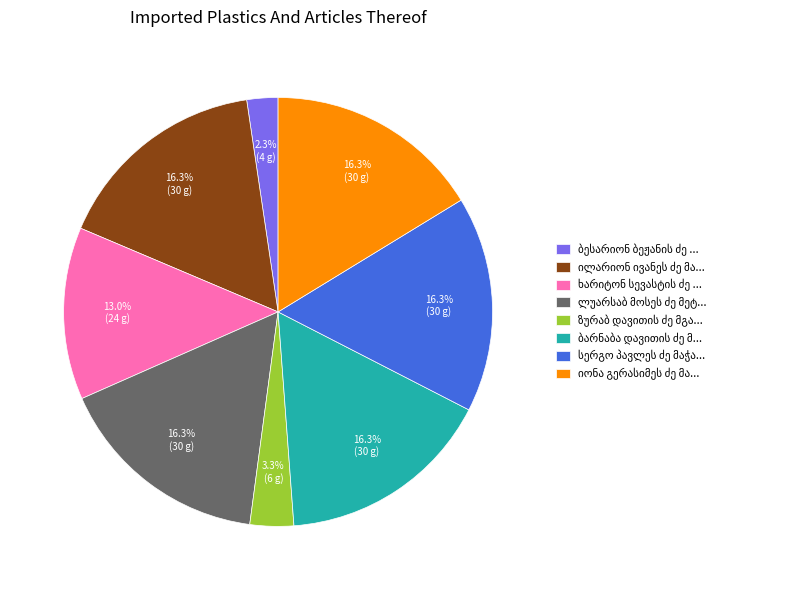

Is there any slice that represents more than half of the pie?

No